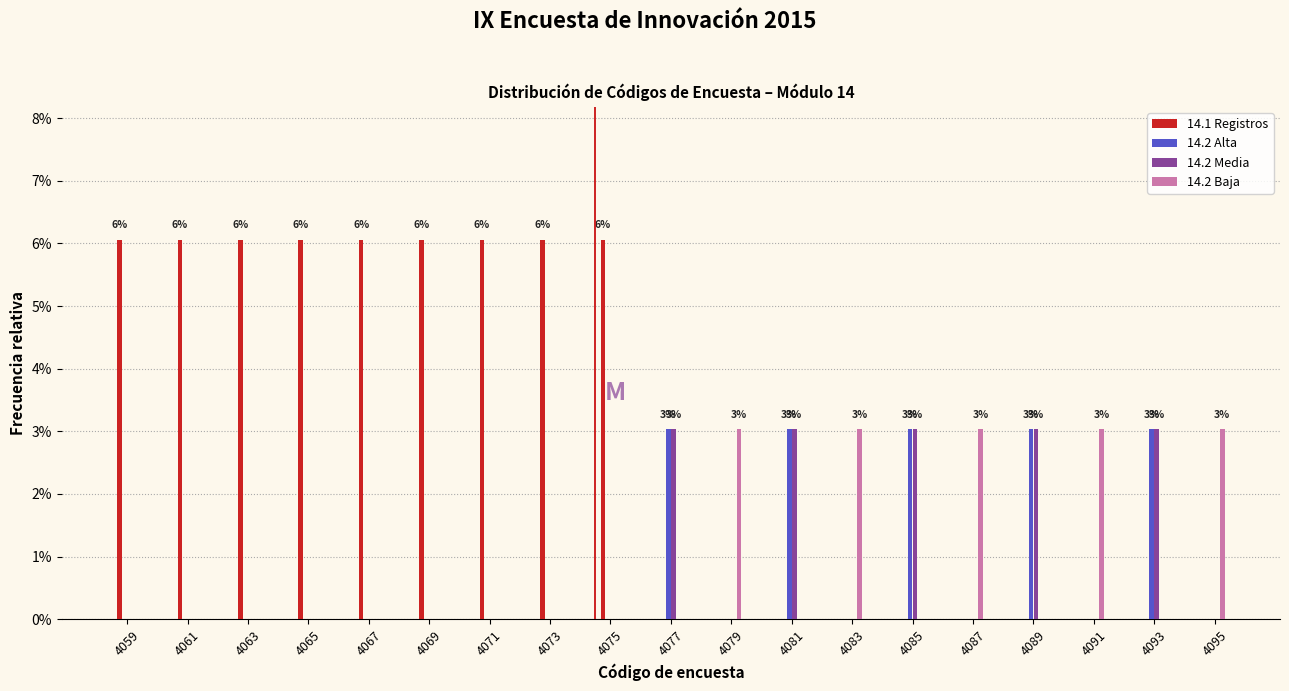

The 14.2 Alta series shows 0.0 at 4071. True or false?

True